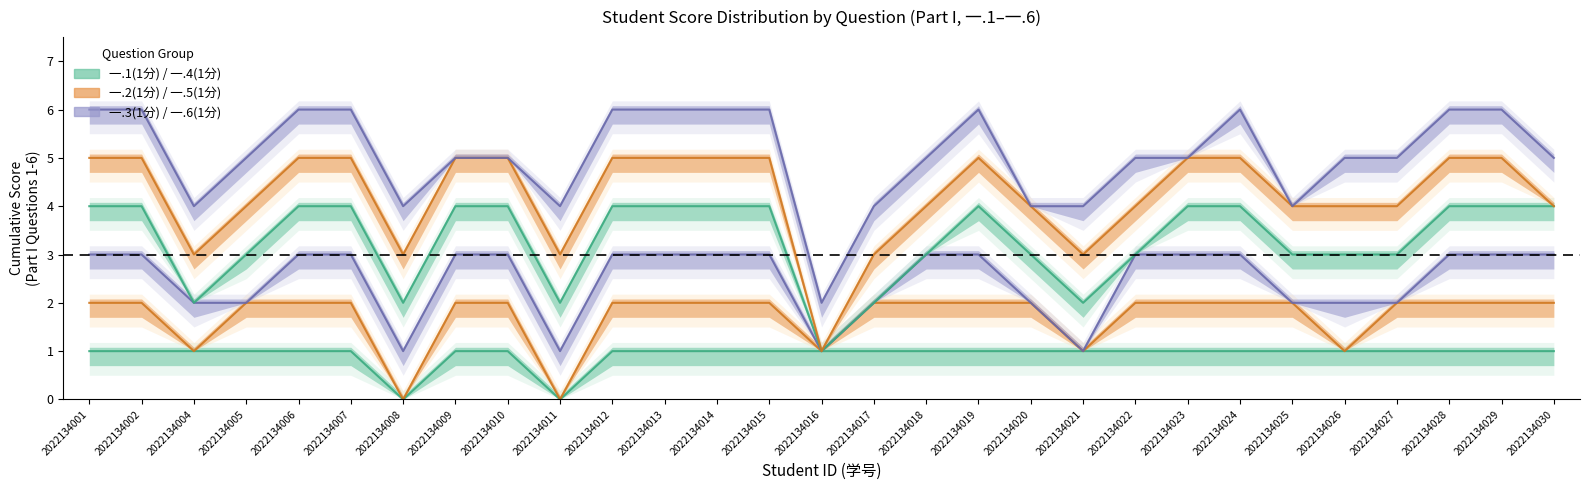

What is the difference between the highest and lowest values at 2022134017?

3